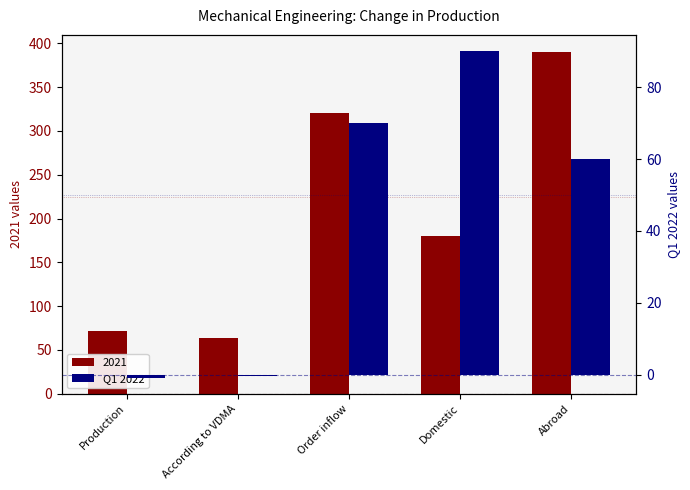

At which category does the chart reach its peak across all series?

Domestic